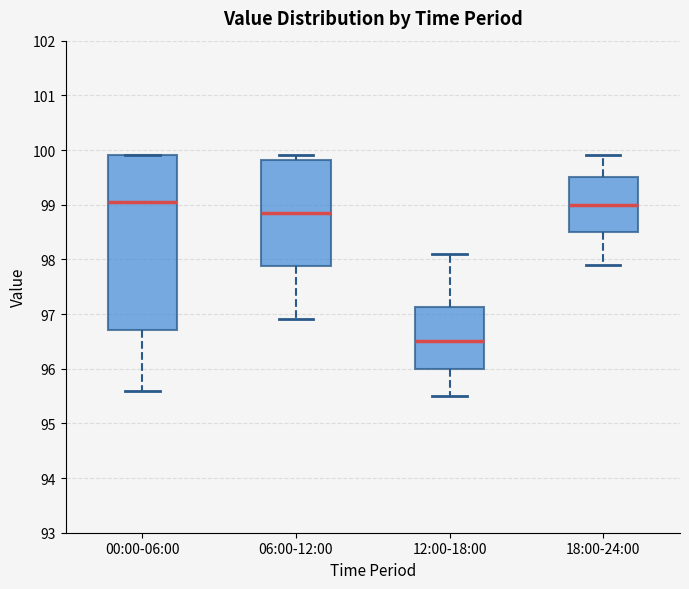

Reading left to right, transcribe this box plot: for each box, give where its median line is, the range the box spans, and where its two whiskers end, as read against the y-axis. The values are not printed on the chart, so give them approximately, as read against the axis.

00:00-06:00: median 99.1, box 96.7 to 99.9, whiskers 95.6 to 99.9
06:00-12:00: median 98.9, box 97.9 to 99.8, whiskers 96.9 to 99.9
12:00-18:00: median 96.5, box 96.0 to 97.1, whiskers 95.5 to 98.1
18:00-24:00: median 99.0, box 98.5 to 99.5, whiskers 97.9 to 99.9